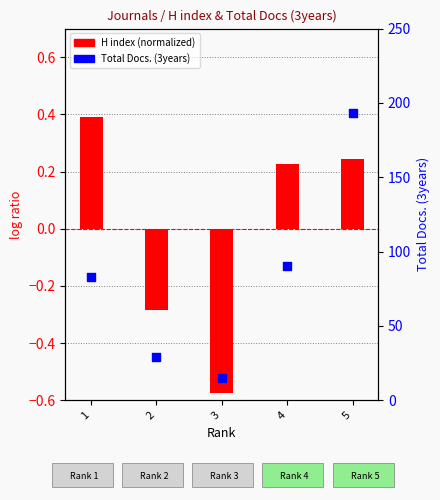

Which series has the largest Y range (max minus min)?

Total Docs. (3years)